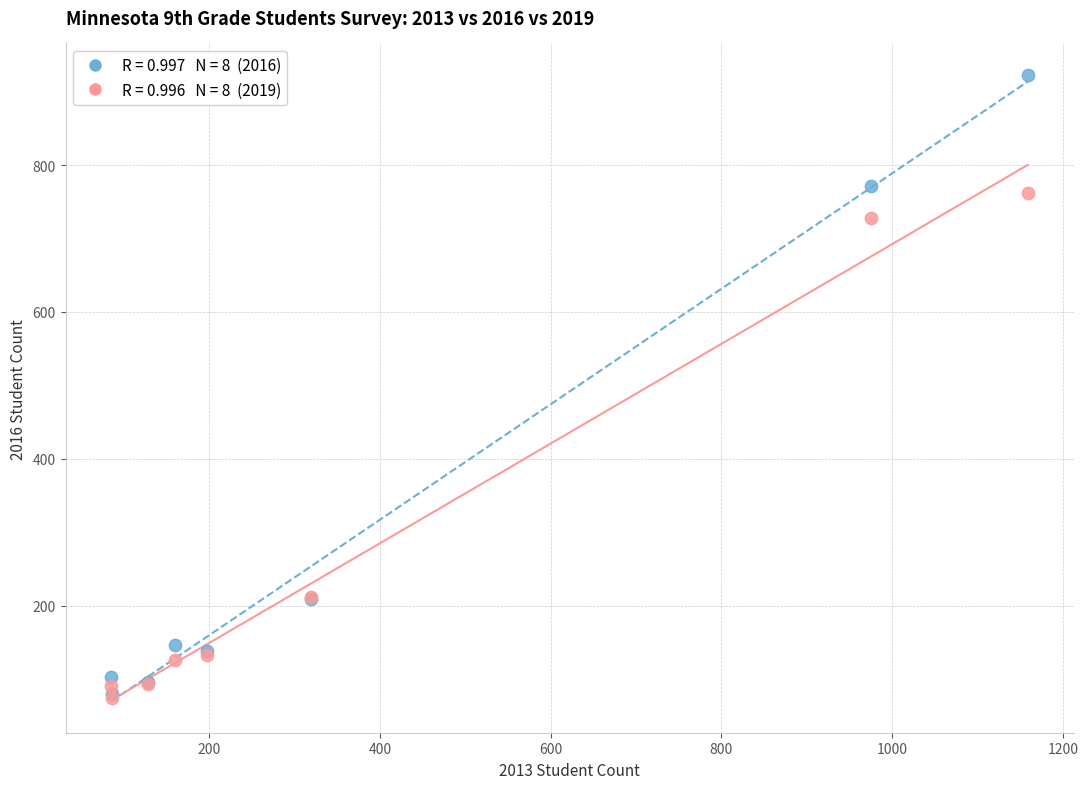

Across all series, what Y value is closest to 498?

728